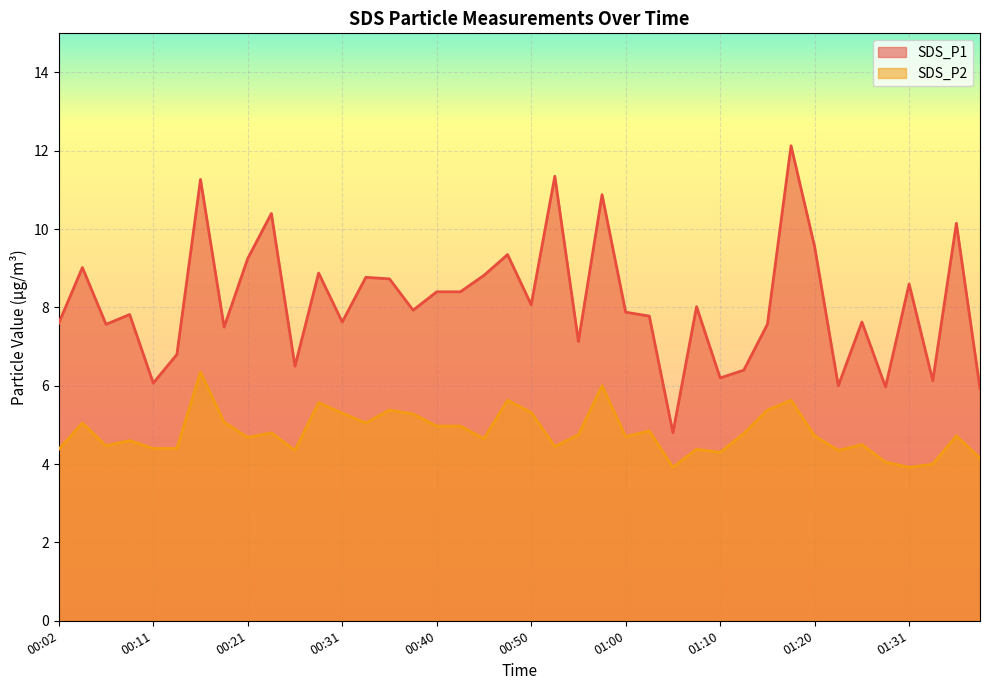

Rank the series by their maximum value, from highest to lowest.

SDS_P1, SDS_P2